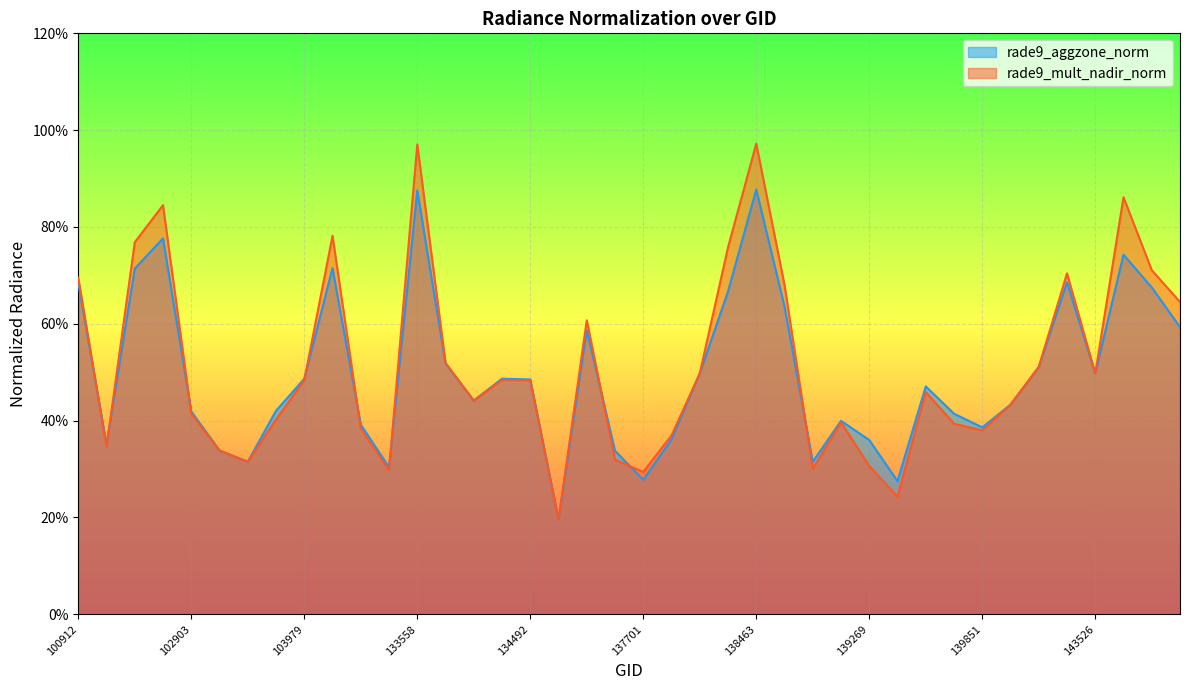

What is the sum of the rade9_mult_nadir_norm values at 137306 and 132642?

1.0